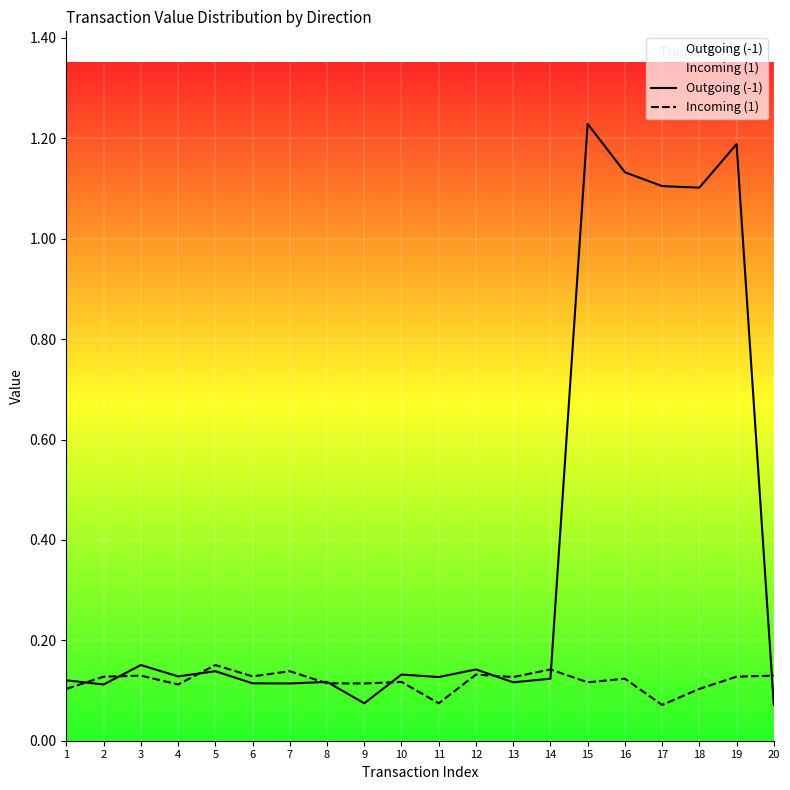

Reading left to right, what are all the values shown in this chart?

Outgoing (-1): 0.1	0.1	0.2	0.1	0.1	0.1	0.1	0.1	0.1	0.1	0.1	0.1	0.1	0.1	1.2	1.1	1.1	1.1	1.2	0.1
Incoming (1): 0.1	0.1	0.1	0.1	0.2	0.1	0.1	0.1	0.1	0.1	0.1	0.1	0.1	0.1	0.1	0.1	0.1	0.1	0.1	0.1